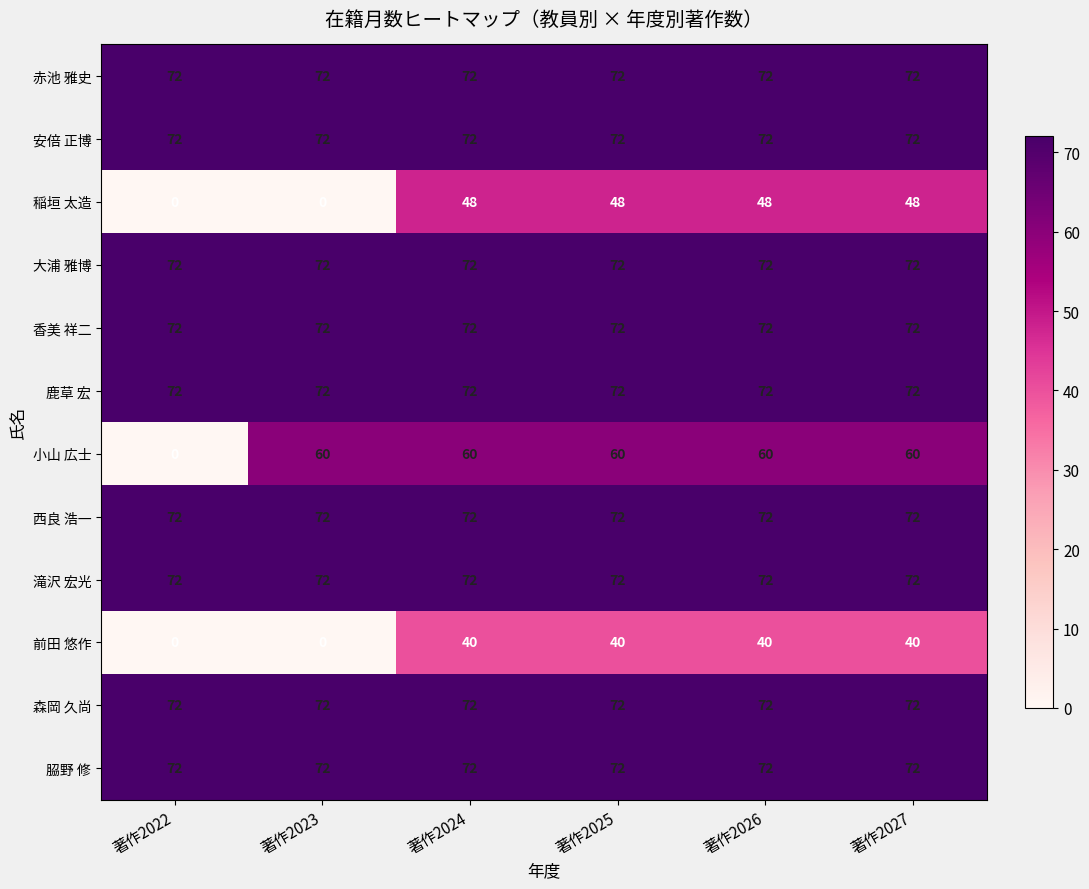

What is the difference between the highest and lowest values at 著作2024?

32